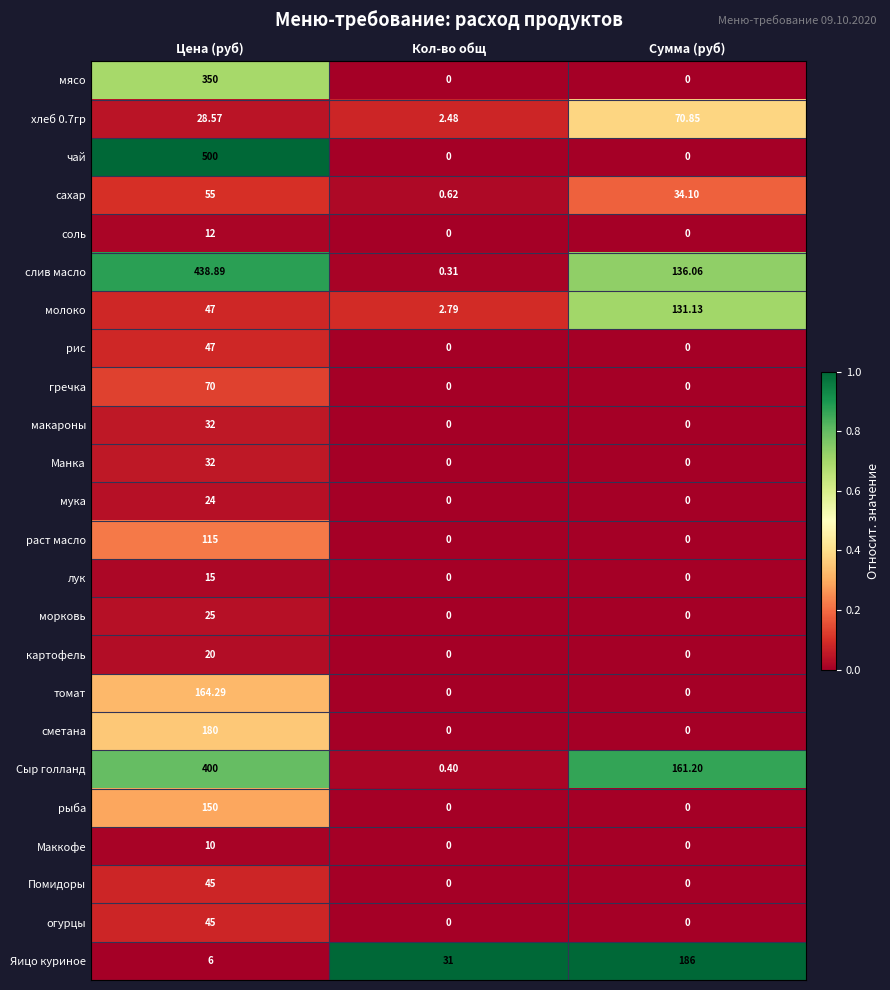

Where is сахар nearest to the value 27?

Сумма (руб)